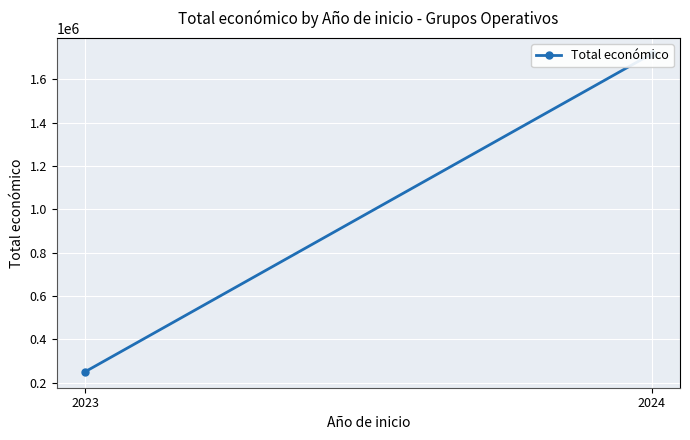

What is the greatest value displayed?

1718325